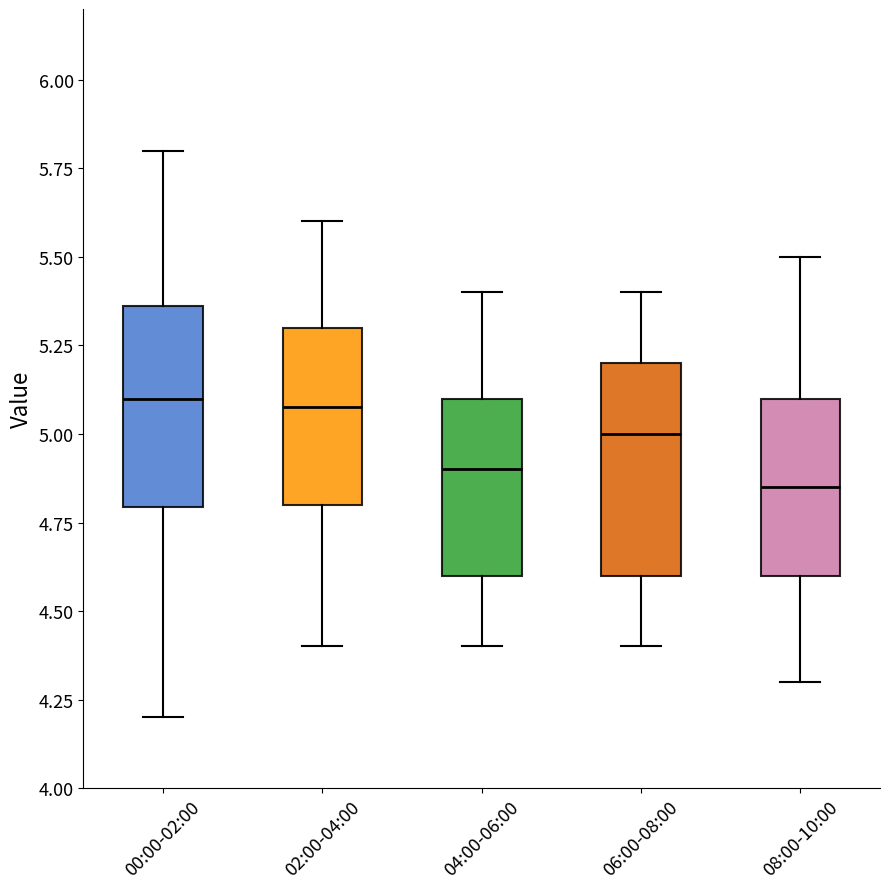

Where does the median line of the box for 04:00-06:00 sit on the y-axis? The values are not printed on the chart, so give them approximately, as read against the axis.

4.90